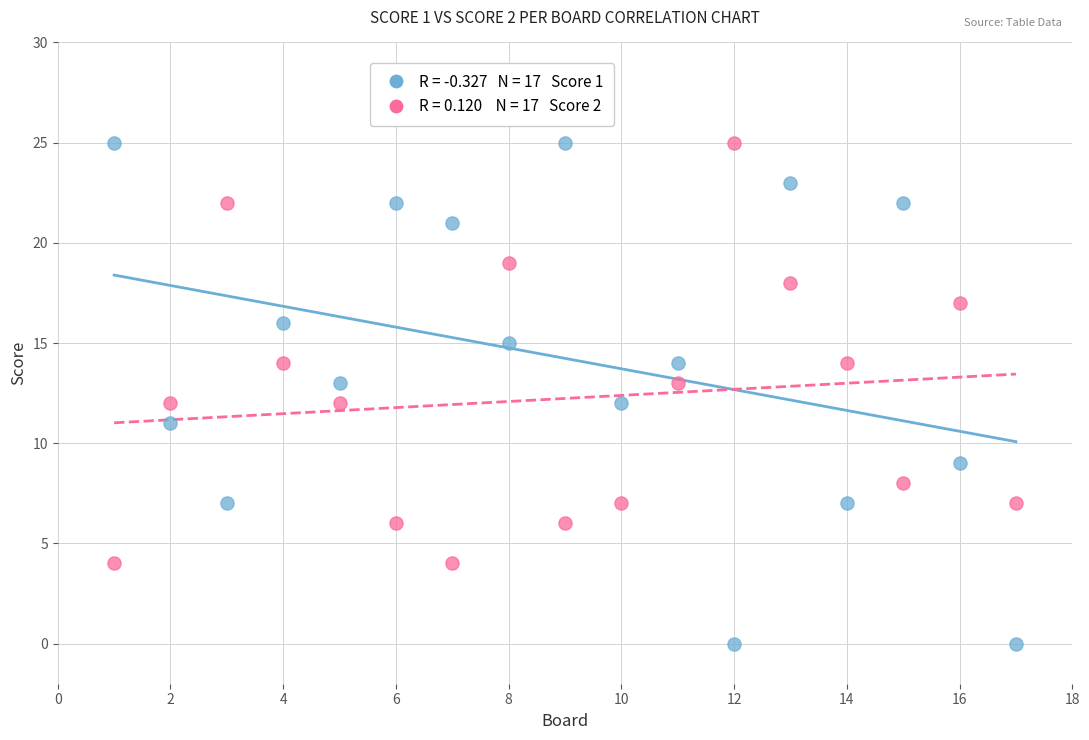

Across all data points, what is the range of Y values (max minus min)?

25